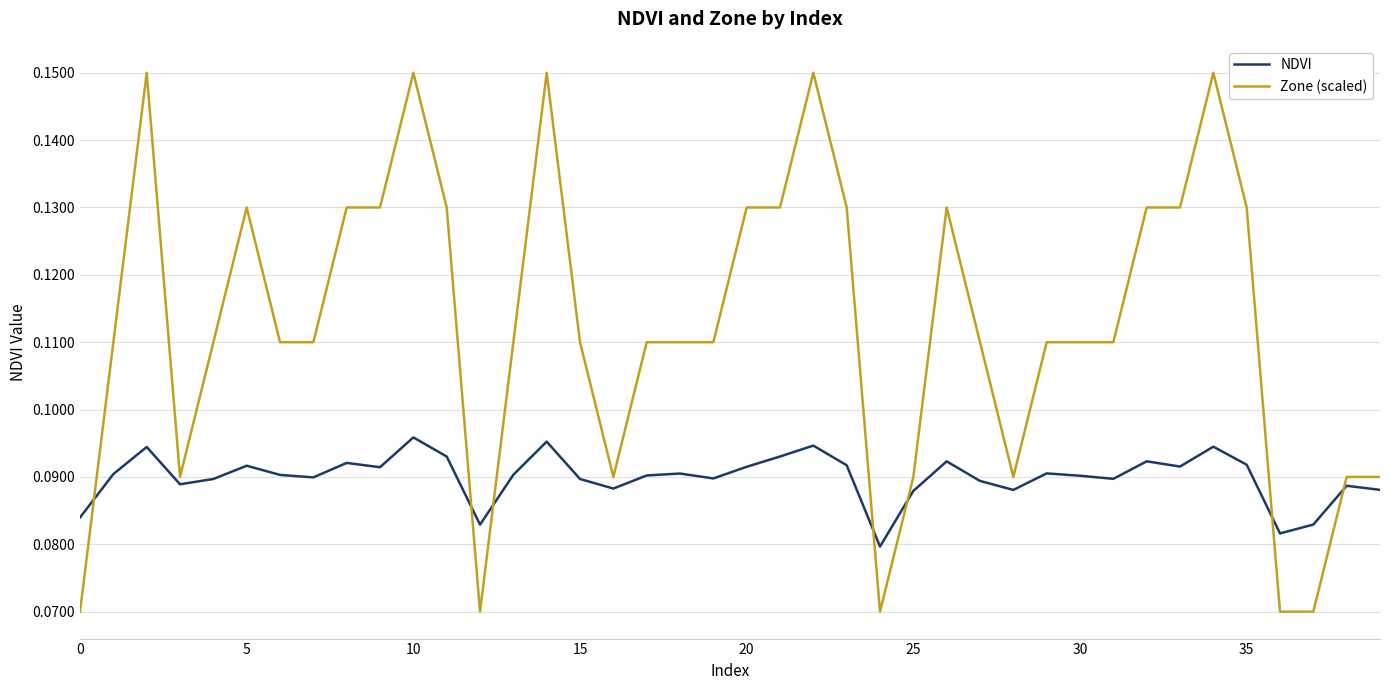

At how many categories does at least one series exceed 0?

40